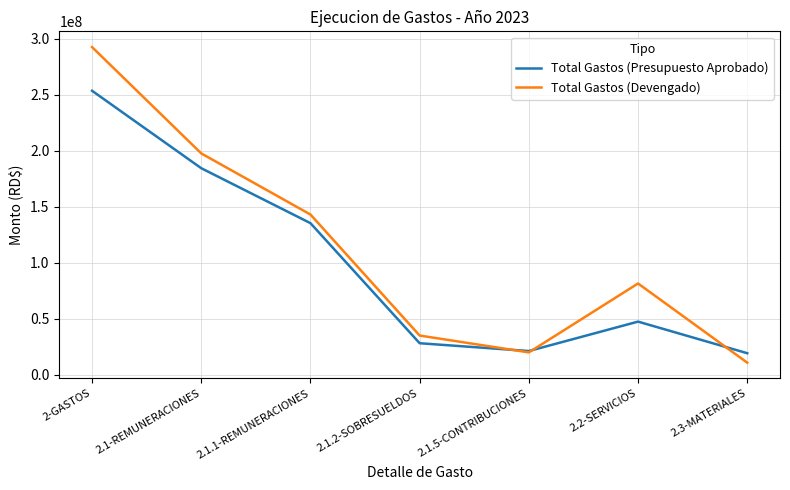

What value does the Total Gastos (Presupuesto Aprobado) series have at 2.3-MATERIALES?

19037479.0